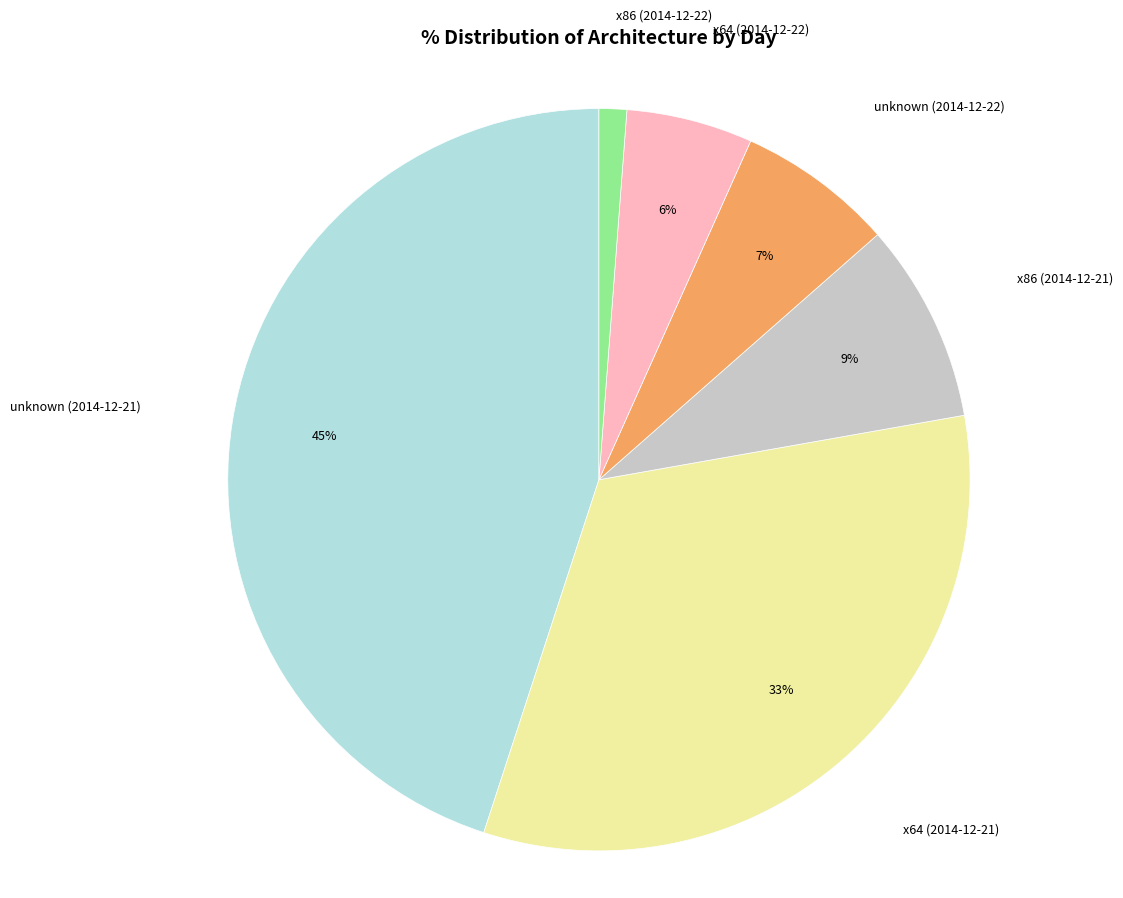

How many segments does this pie chart have?

6